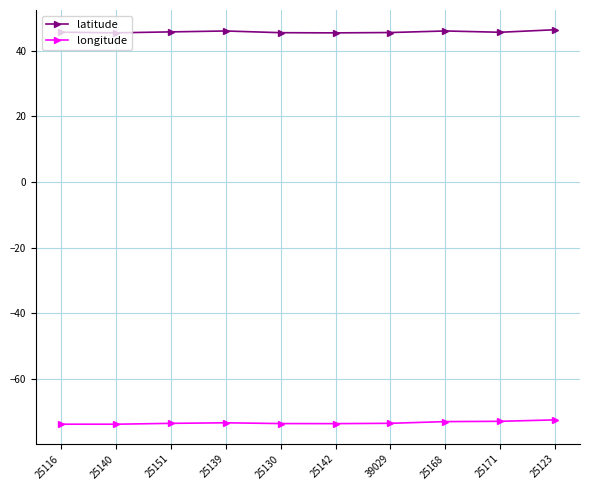

List the series in order of their peak value, lowest first.

longitude, latitude